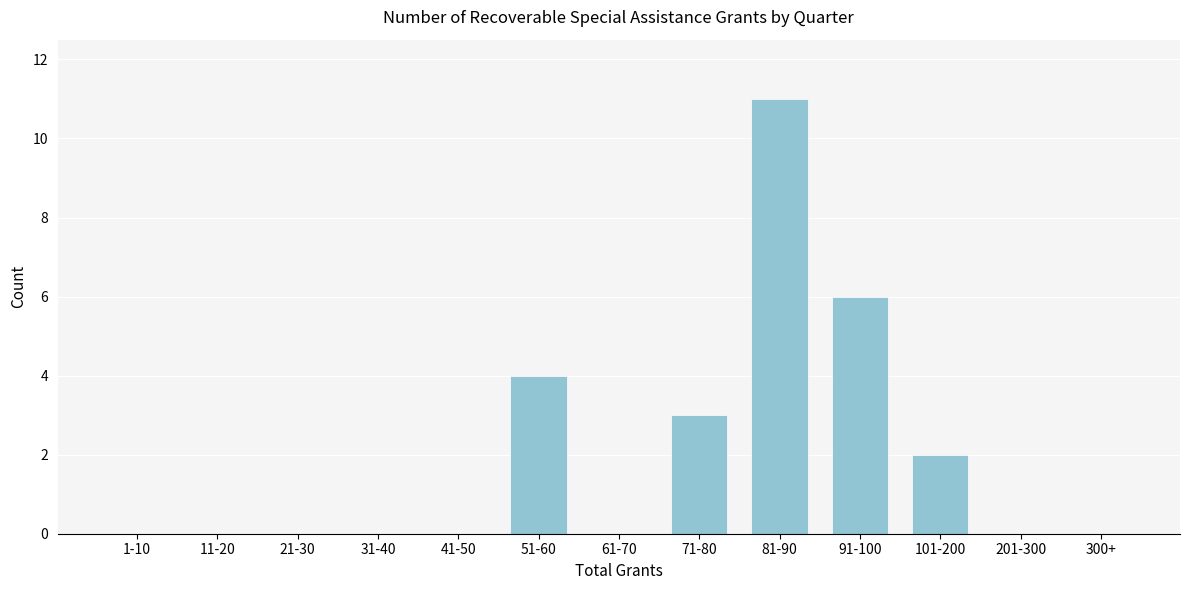

Reading left to right, what are all the values shown in this chart?

1-10=0	11-20=0	21-30=0	31-40=0	41-50=0	51-60=4	61-70=0	71-80=3	81-90=11	91-100=6	101-200=2	201-300=0	300+=0